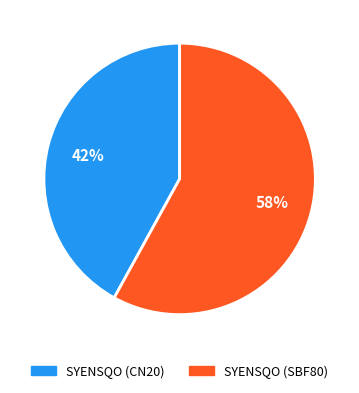

How many segments does this pie chart have?

2